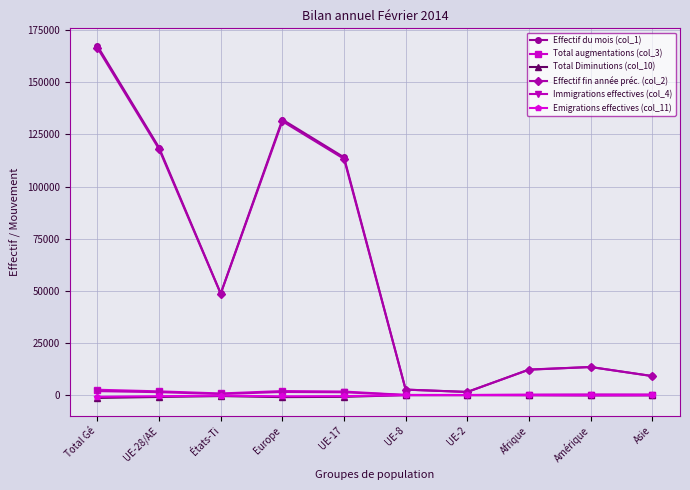

True or false: Effectif fin année préc. (col_2) has a value of 166523 at Total Gé.

True